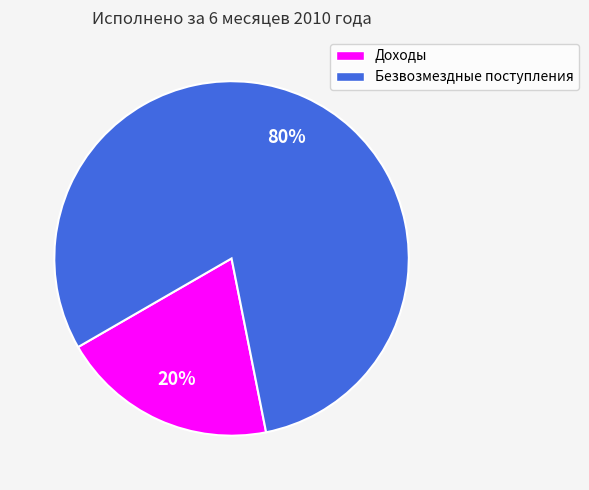

Which slice represents more than half of the pie?

Безвозмездные поступления